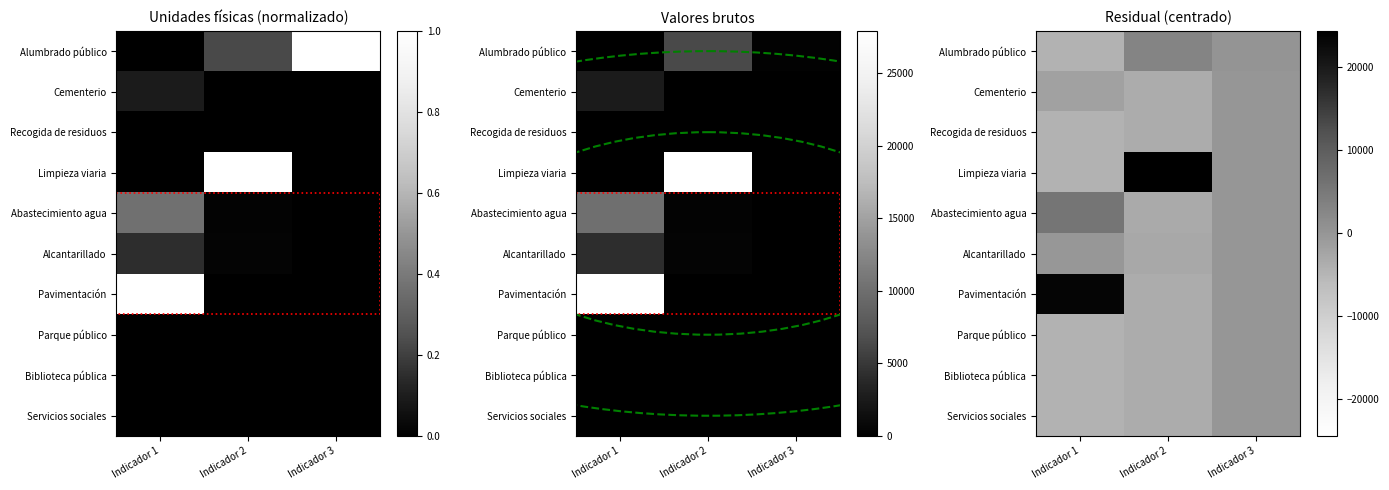

Count the number of categories in the chart.

3